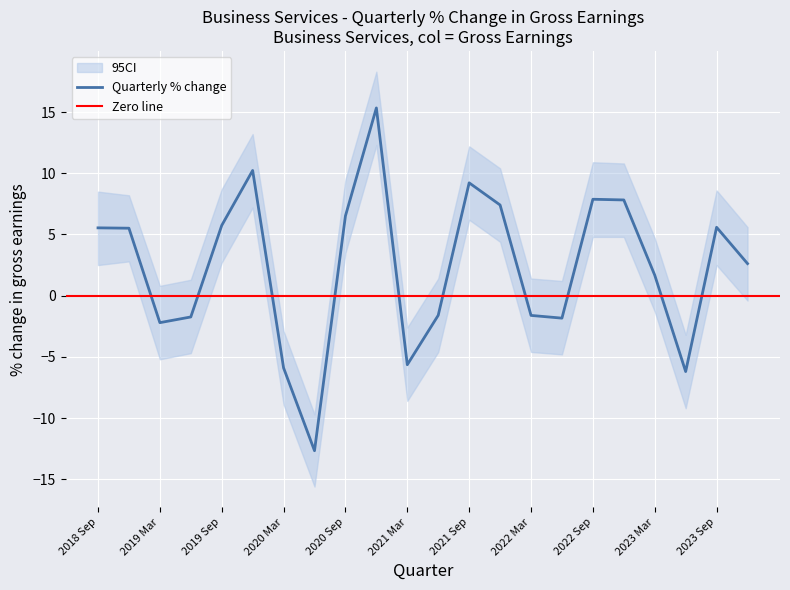

Between 2018 Dec and 2020 Mar, which is larger?

2018 Dec